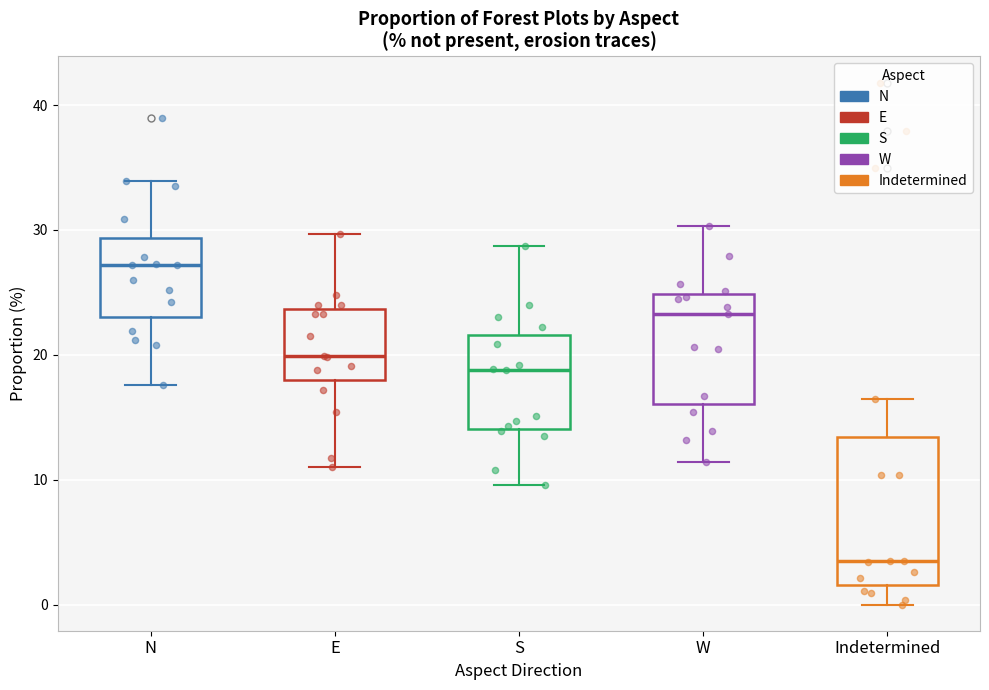

Reading left to right, transcribe this box plot: for each box, give where its median line is, the range the box spans, and where its two whiskers end, as read against the y-axis. The values are not printed on the chart, so give them approximately, as read against the axis.

N: median 27, box 23 to 29, whiskers 18 to 34
E: median 20, box 18 to 24, whiskers 11 to 30
S: median 19, box 14 to 22, whiskers 10 to 29
W: median 23, box 16 to 25, whiskers 11 to 30
Indetermined: median 4, box 2 to 13, whiskers 0 to 17